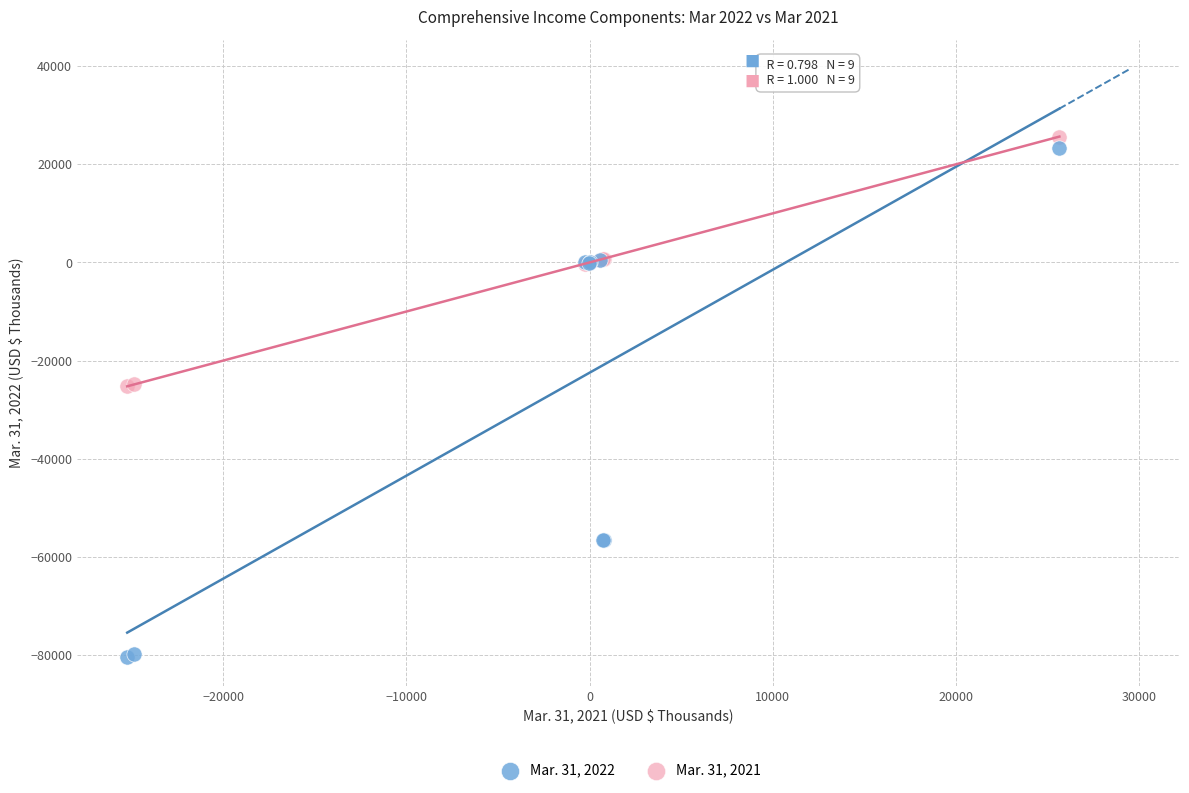

Which series contains the lowest Y value?

Mar. 31, 2022